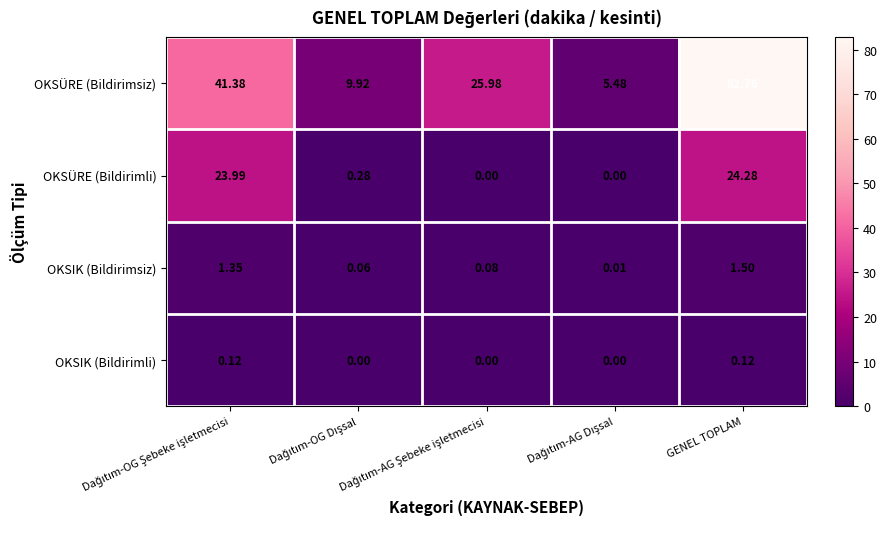

Rank the series by their maximum value, from lowest to highest.

OKSIK (Bildirimli), OKSIK (Bildirimsiz), OKSÜRE (Bildirimli), OKSÜRE (Bildirimsiz)